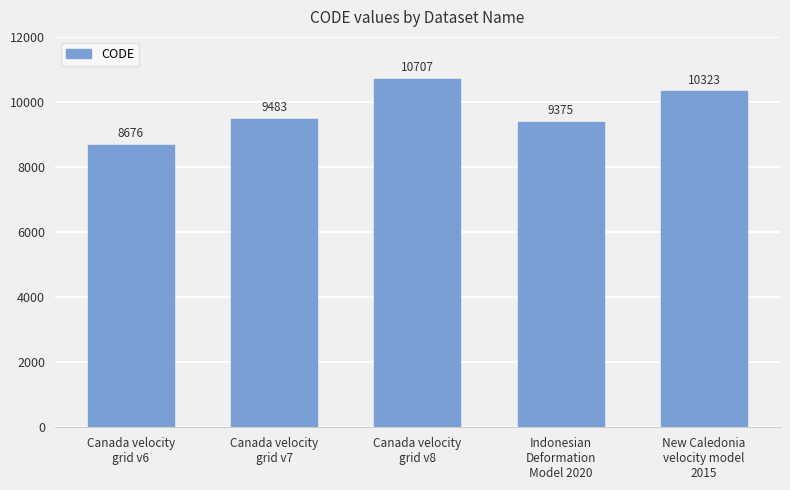

What is the value of the 4th bar from the left?

9375